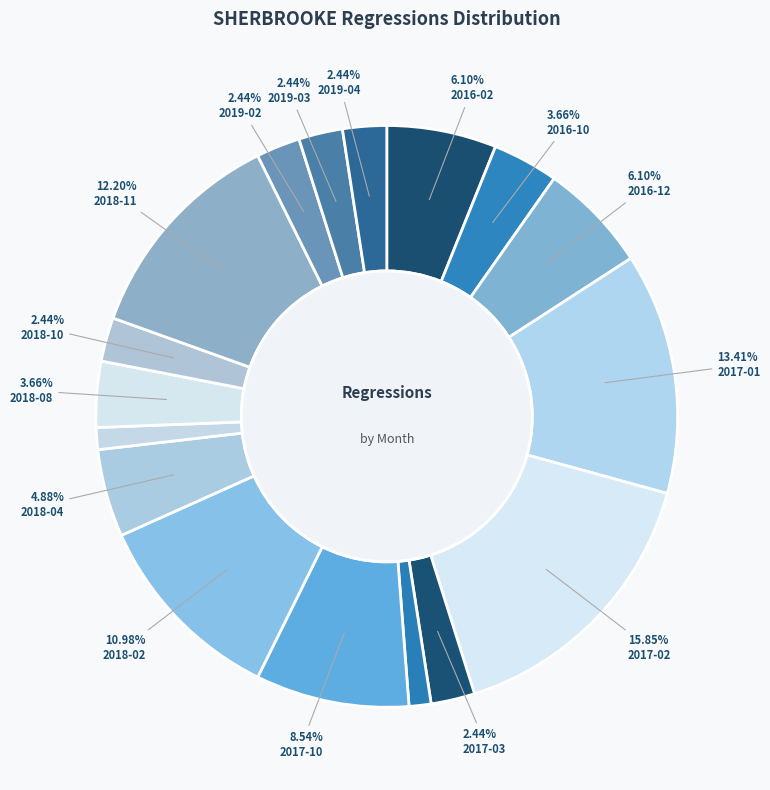

How many slices are in this pie chart?

17